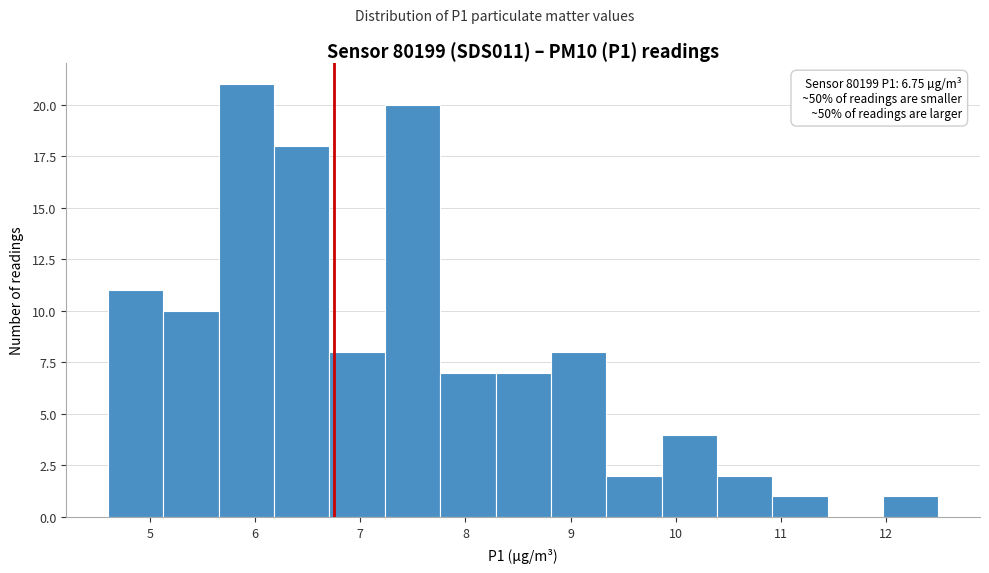

Over which range of the x-axis is the bar tallest?

5.7 to 6.2